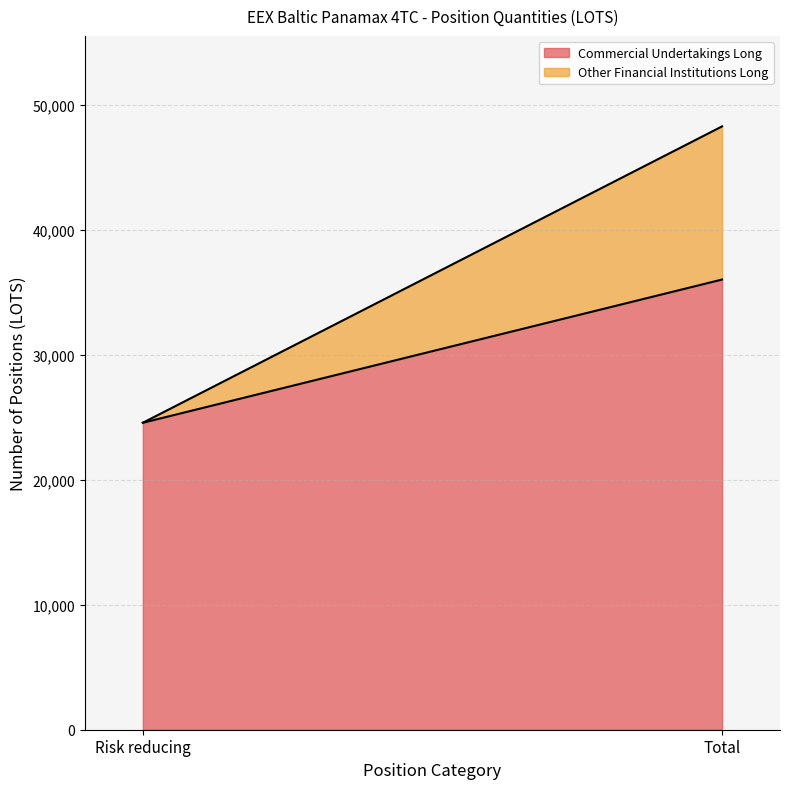

List the labels in order of Other Financial Institutions Long value, largest first.

Total, Risk reducing